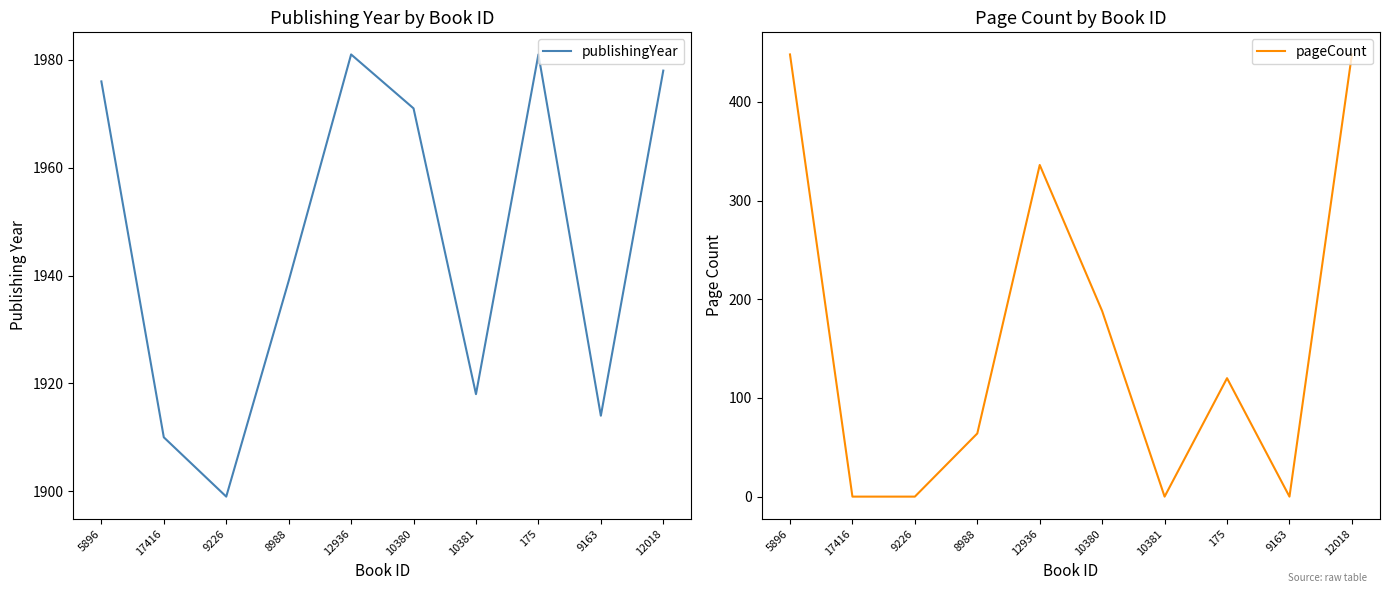

What is the difference between the publishingYear values at 17416 and 9163?

4